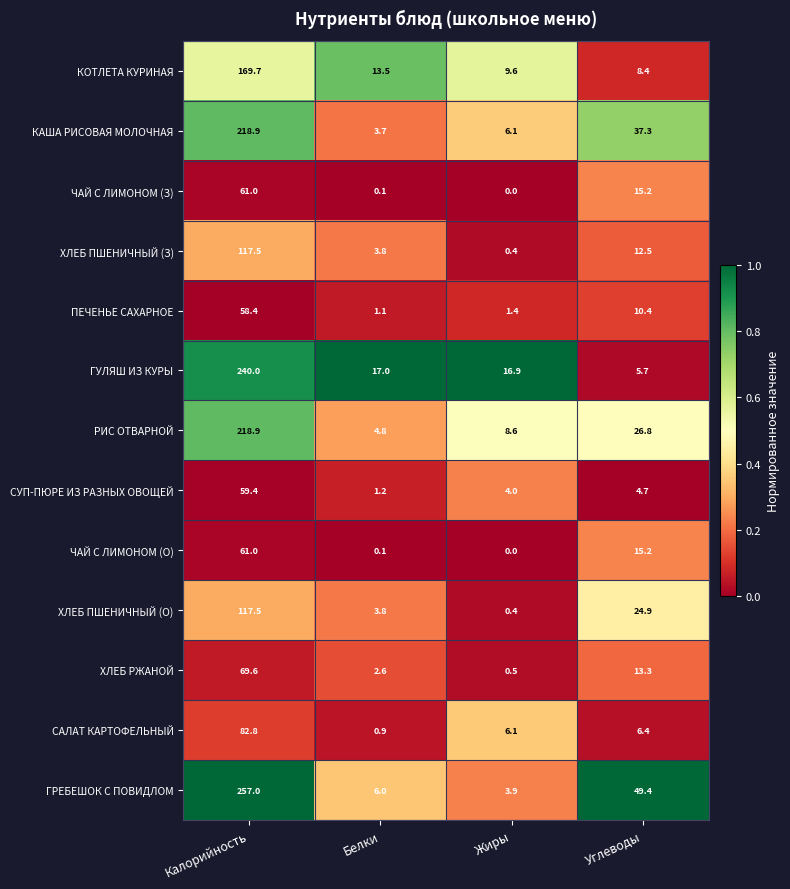

At how many categories does at least one series exceed 0?

4